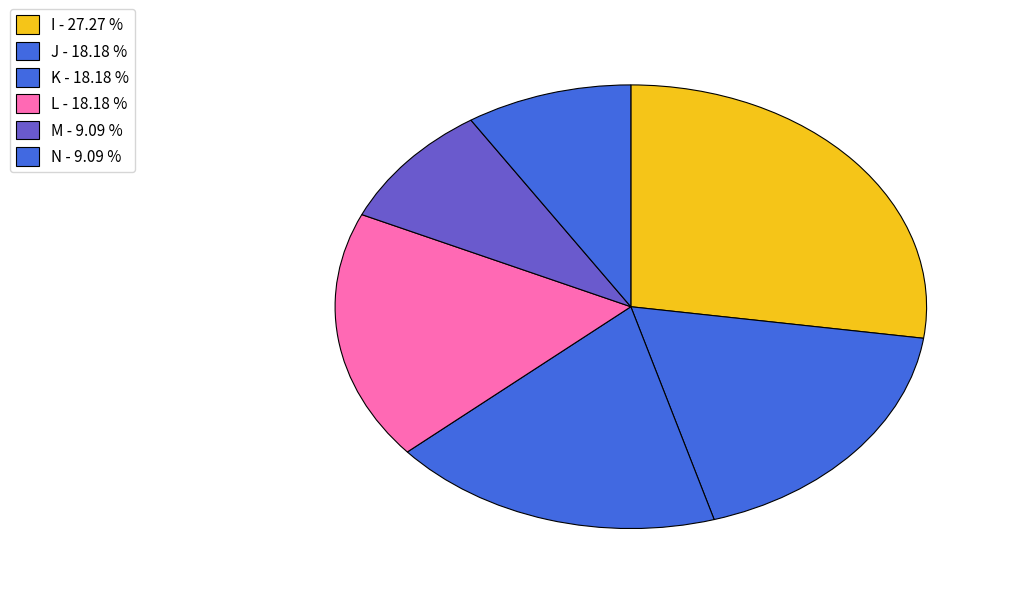

To the nearest percent, what is the difference between the M and K slice percentages?

9%